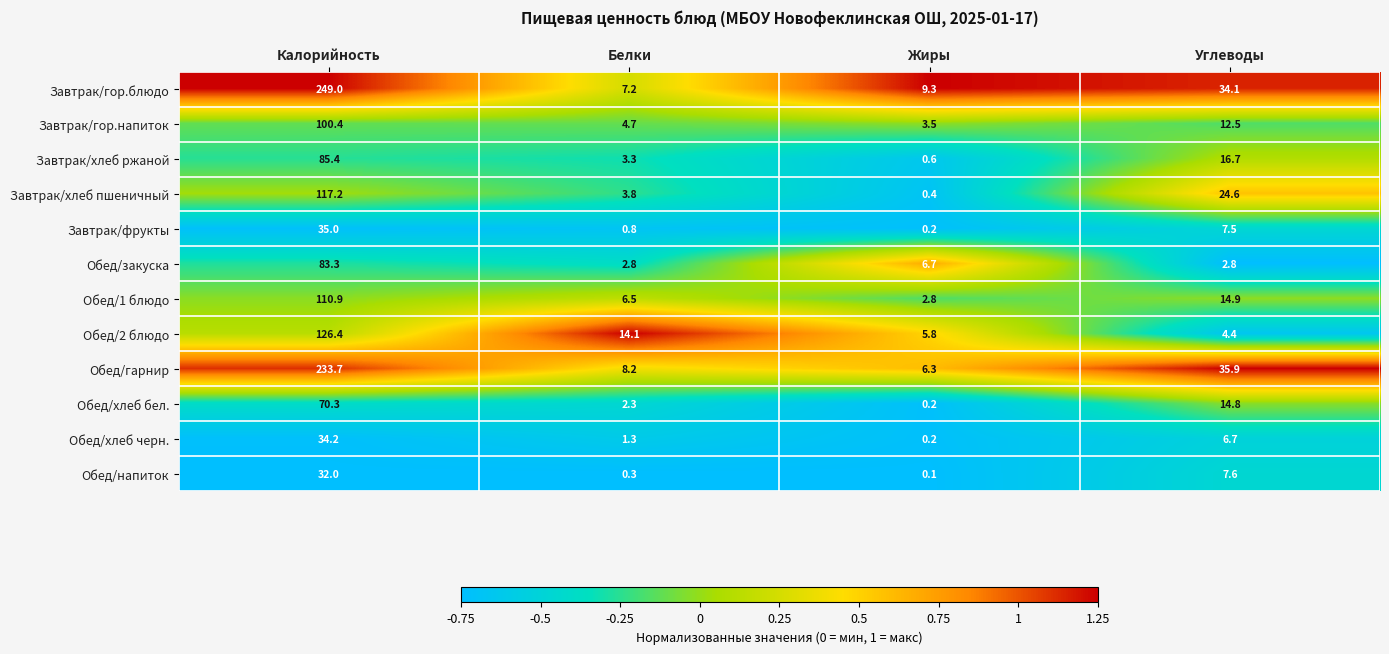

True or false: Завтрак/хлеб пшеничный has a value of 203.2 at Калорийность.

False